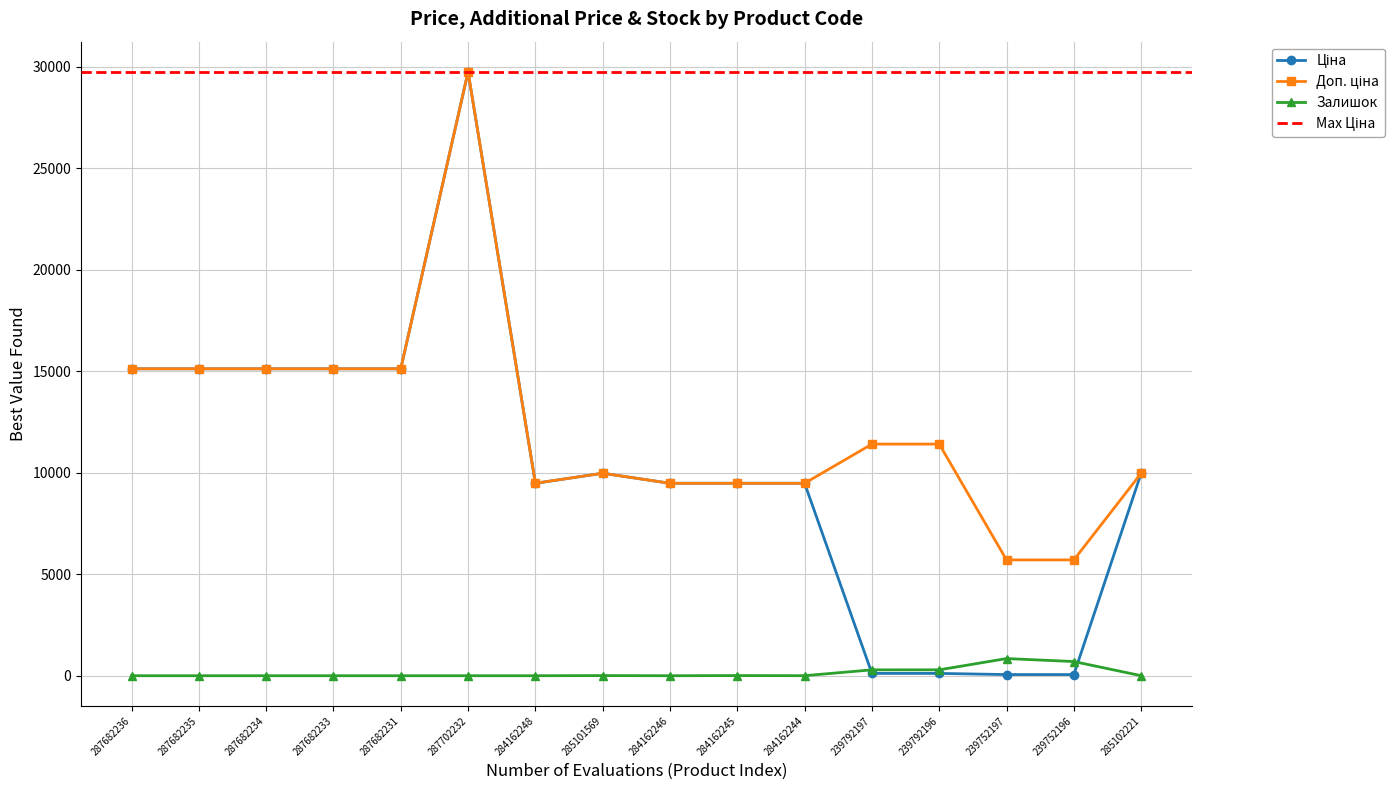

Where is Залишок nearest to the value 422?

239792196